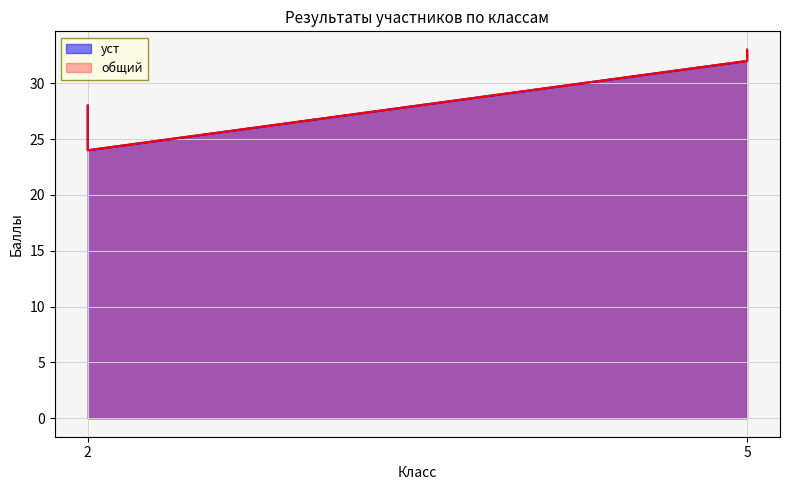

Is the value of общий at 2 greater than the value of уст at 5?

No